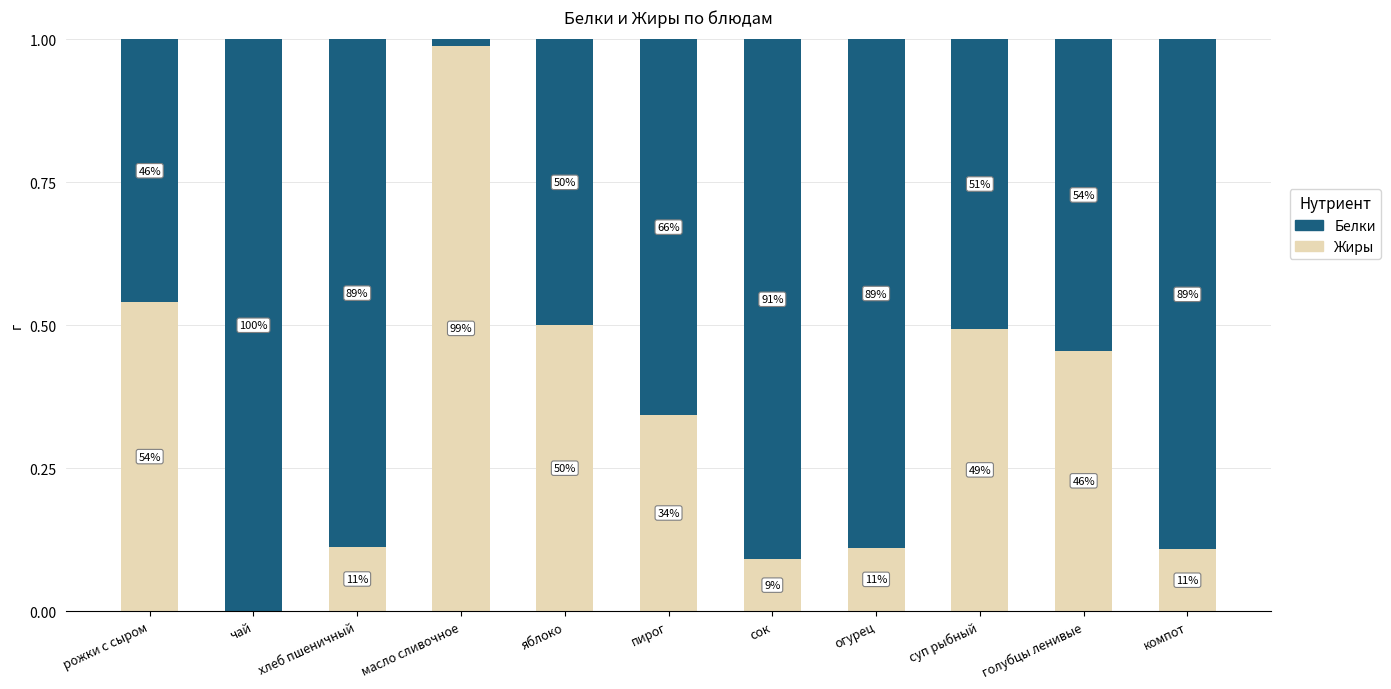

What are all the series names shown in the legend?

Белки, Жиры